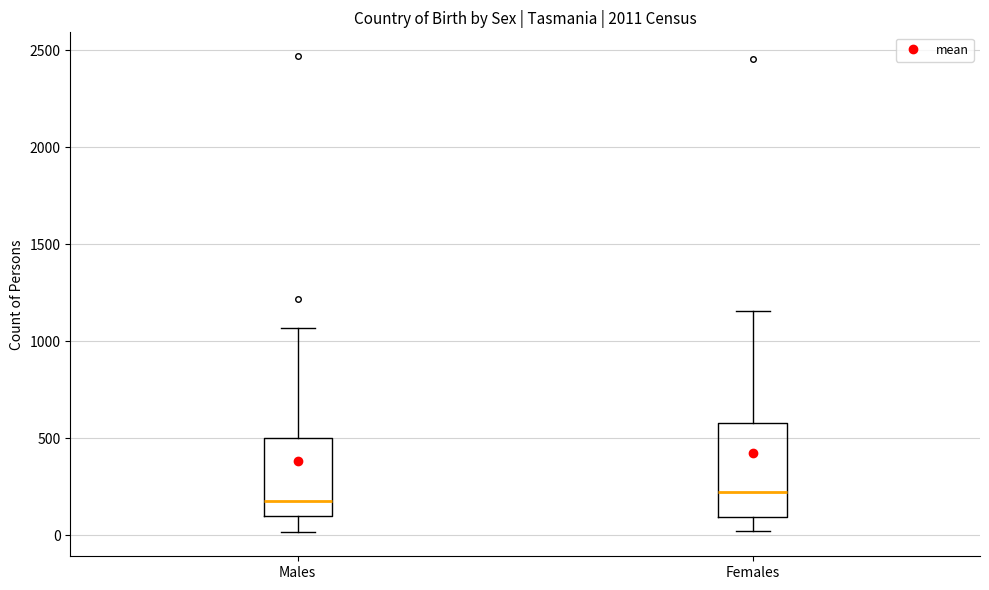

Reading left to right, read every box against the y-axis: the position of its median line, the range the box covers, and the ends of its whiskers. The values are not printed on the chart, so give them approximately, as read against the axis.

Males: median 200, box 100 to 500, whiskers 0 to 1050
Females: median 250, box 100 to 600, whiskers 50 to 1150